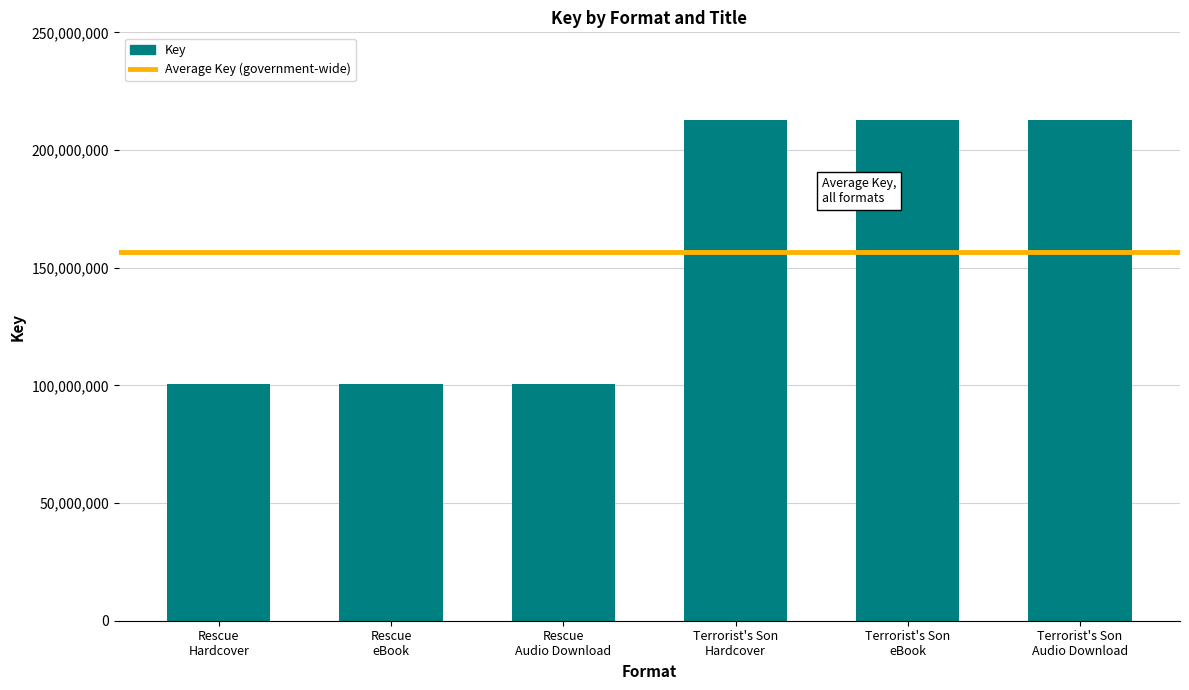

Count the number of categories in the chart.

6